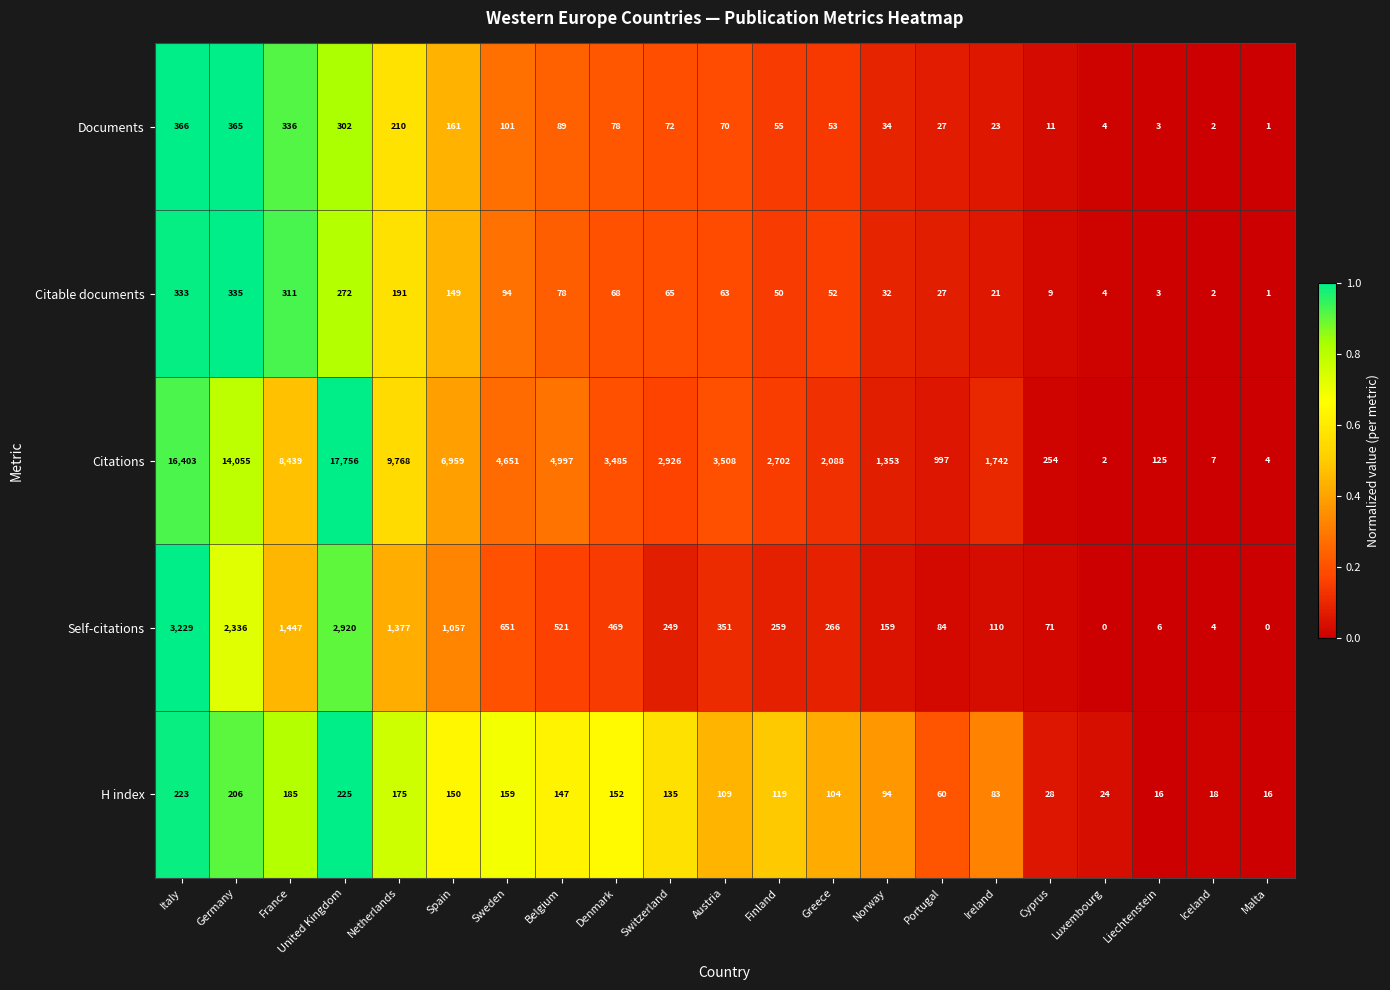

What is the total value across all series at Netherlands?

11721